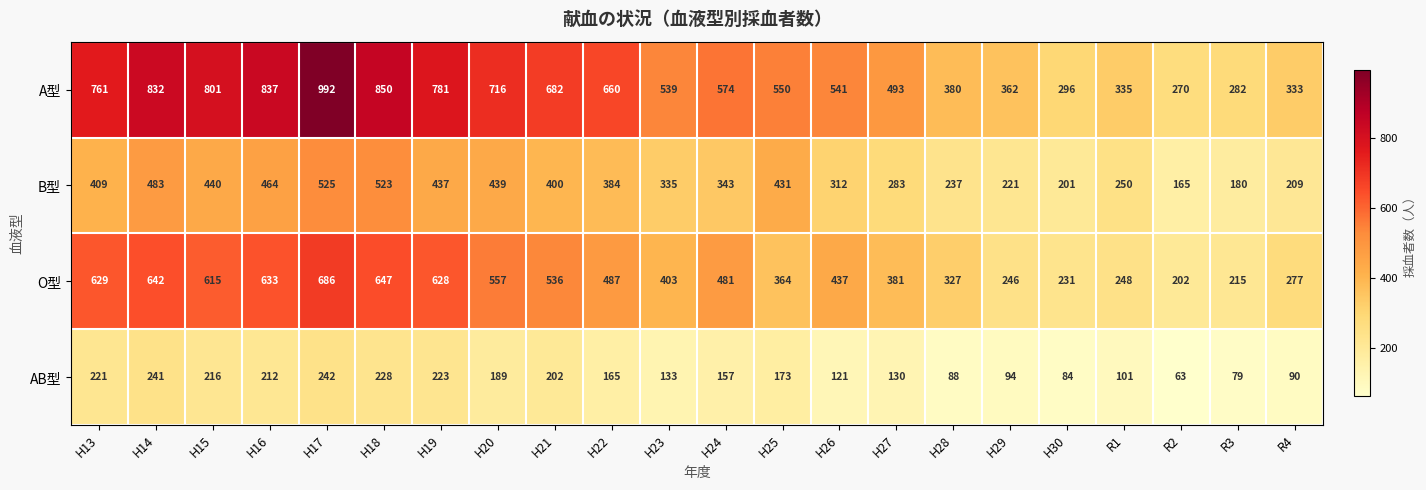

What is the difference between the second highest and second lowest values in the AB型 series?

162